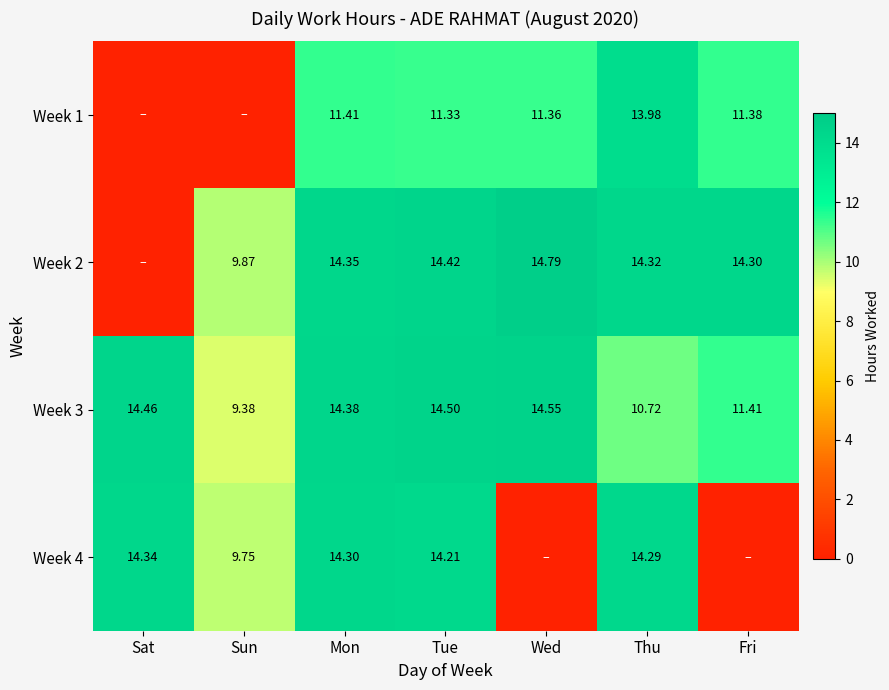

What is the difference between the Week 3 values at Thu and Sat?

3.7